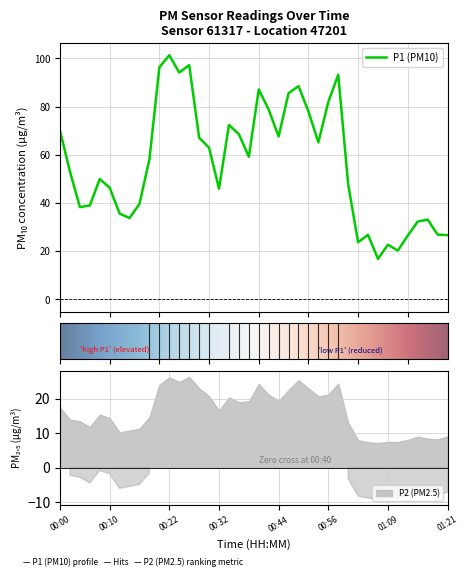

How many lines are shown in the chart?

1